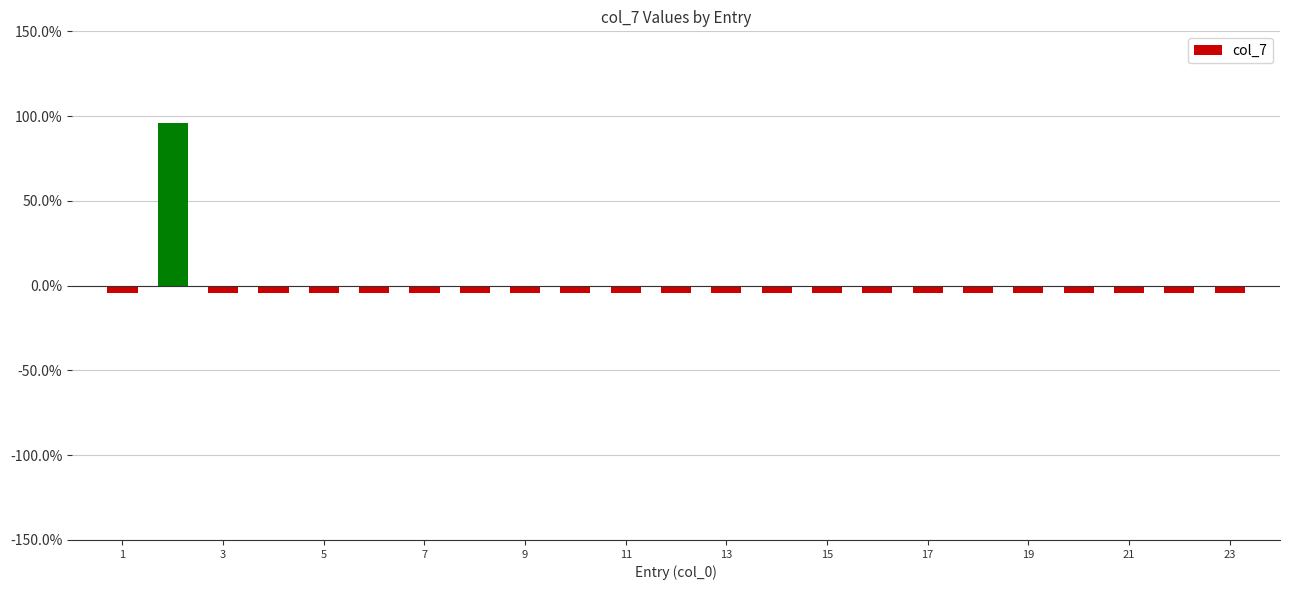

Where is the data nearest to the value 0?

1